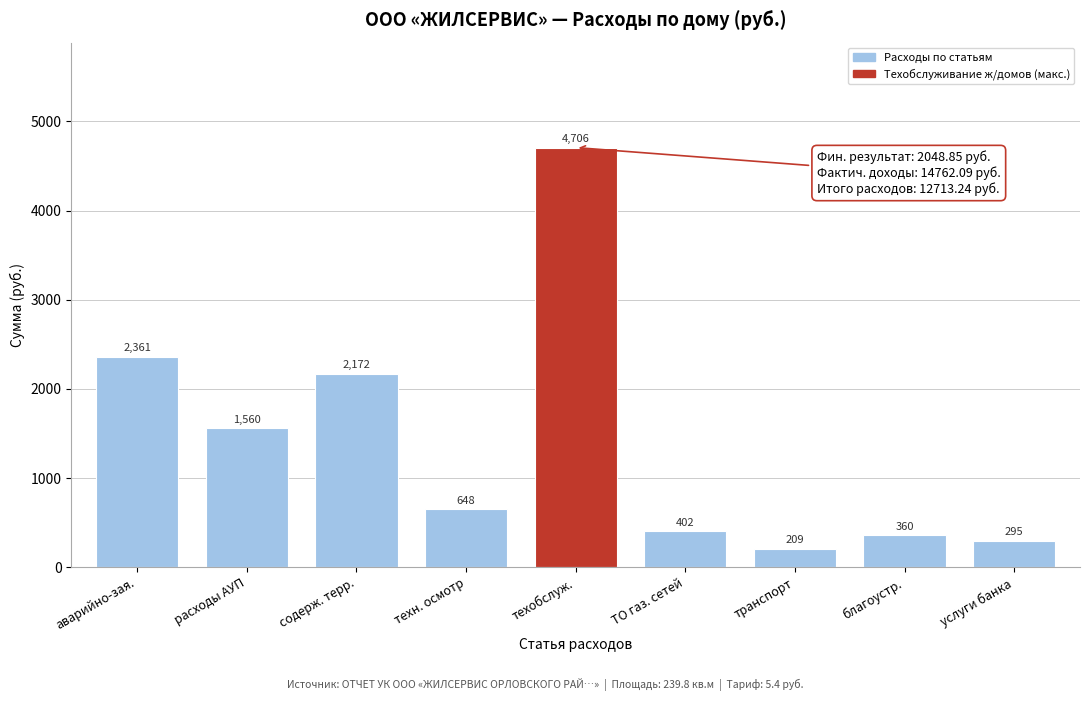

At which label does the data first exceed 648?

аварийно-зая.